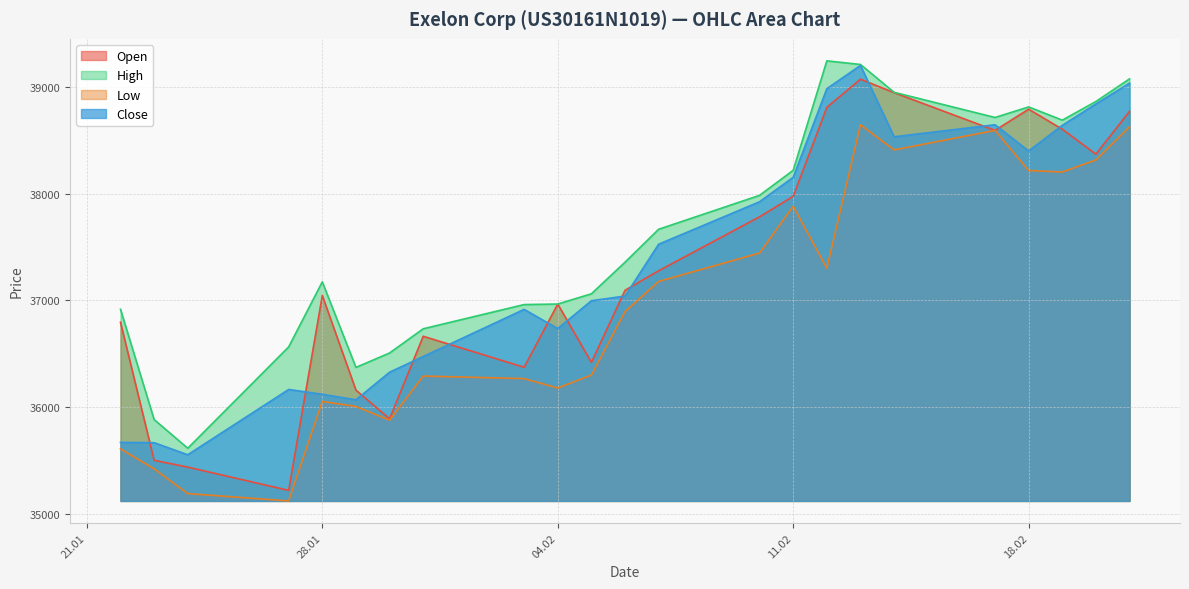

Between 12.02.2025 and 20.02.2025, which series saw the biggest shift?

Low